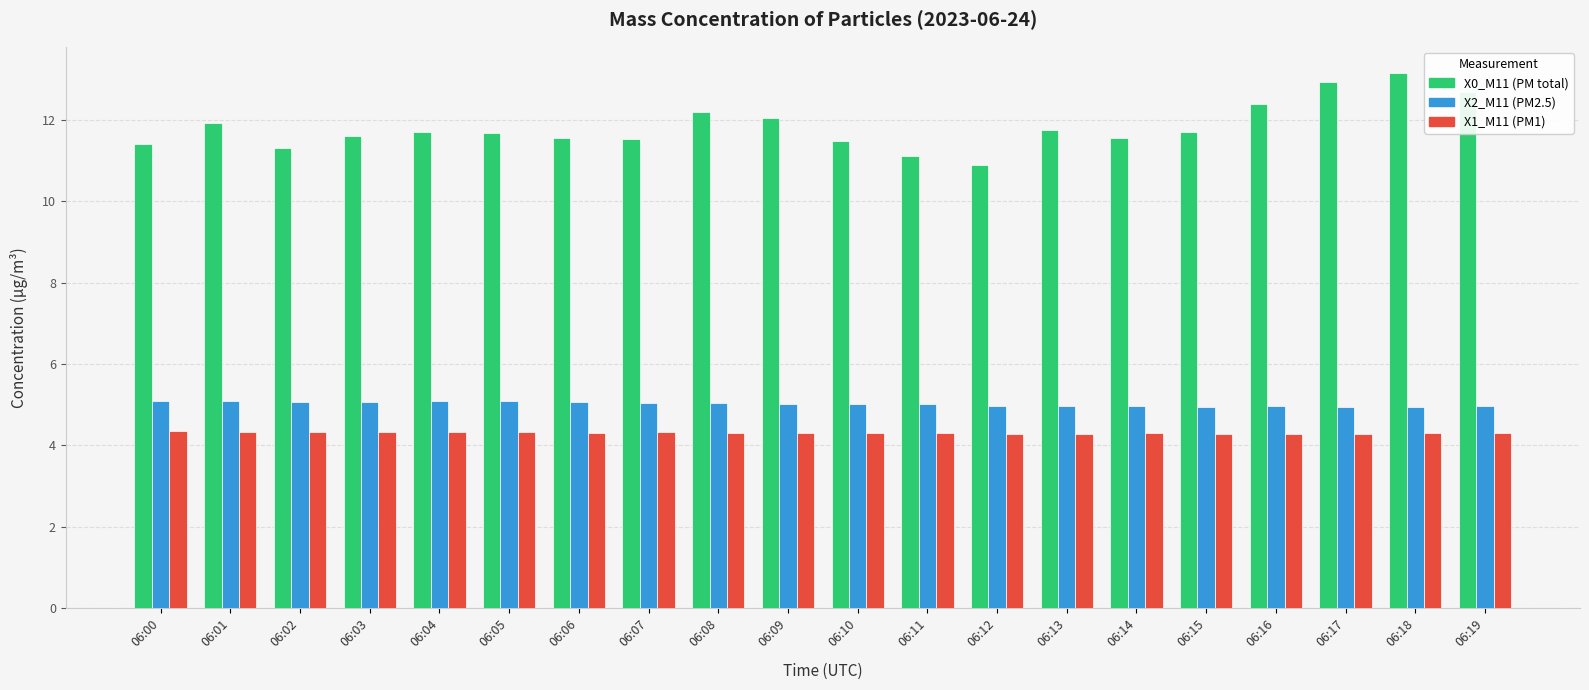

What is the total value across all series at 06:06?

20.9